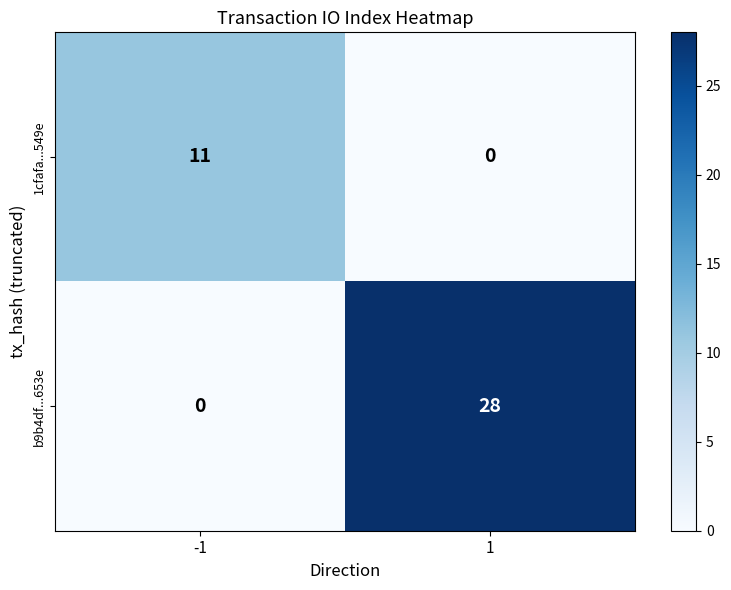

True or false: b9b4df...653e has a value of 47 at 1.

False